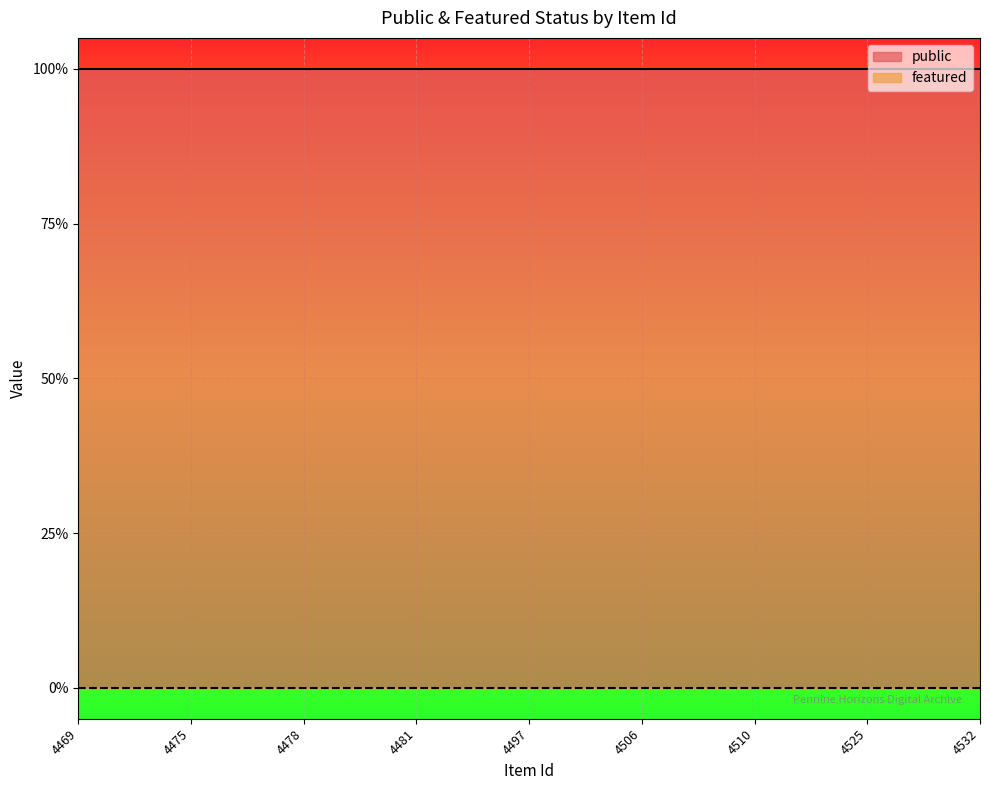

What are all the series names shown in the legend?

public, featured